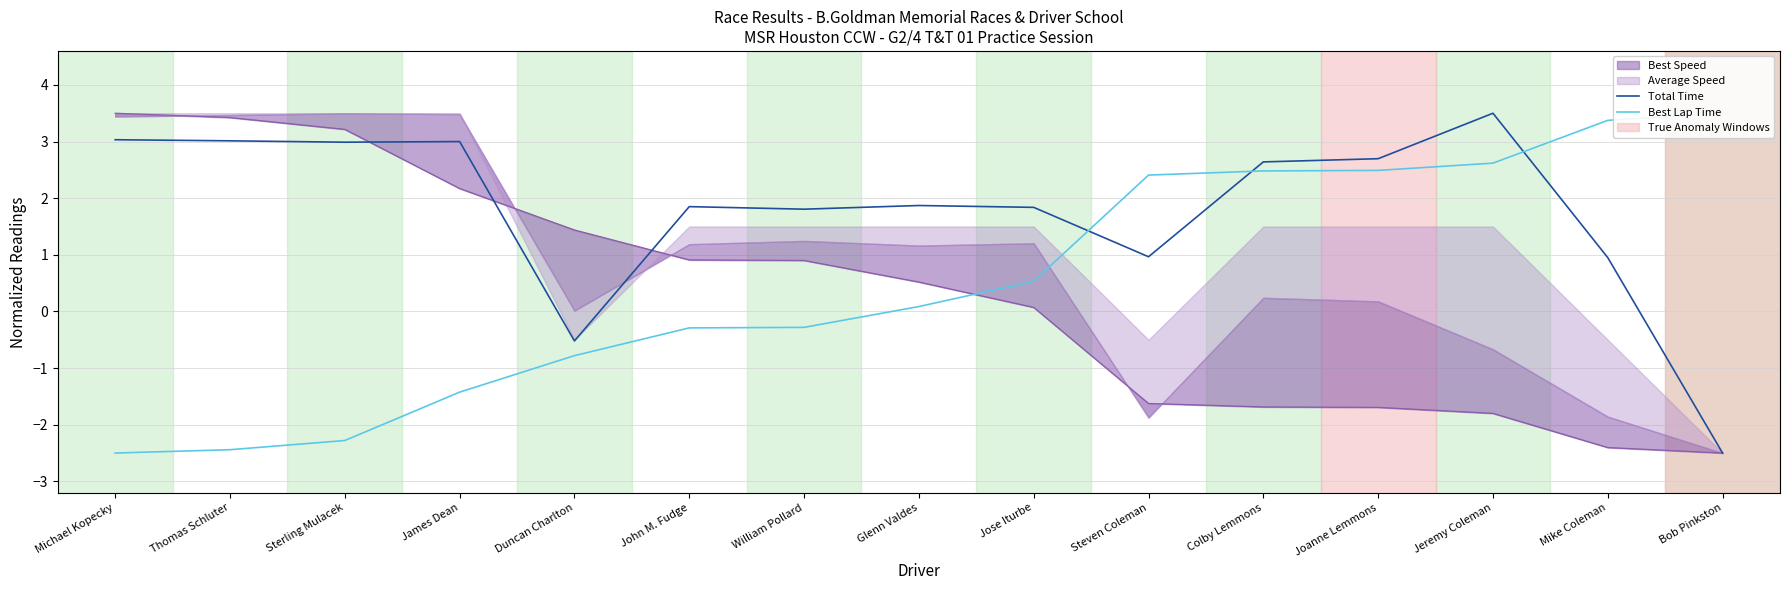

How many values in Best Lap Time are below zero?

7